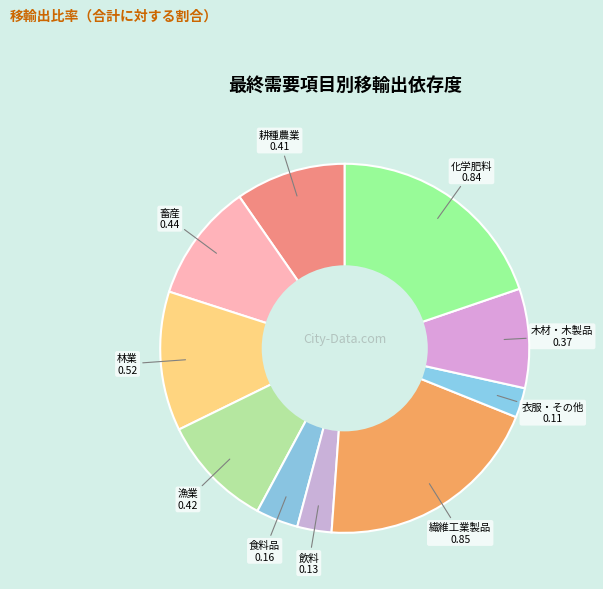

Rank the categories by value from lowest to highest.

衣服・その他の繊維既製品, 飲料, 食料品, 木材・木製品, 耕種農業, 漁業, 畜産, 林業, 化学肥料, 繊維工業製品